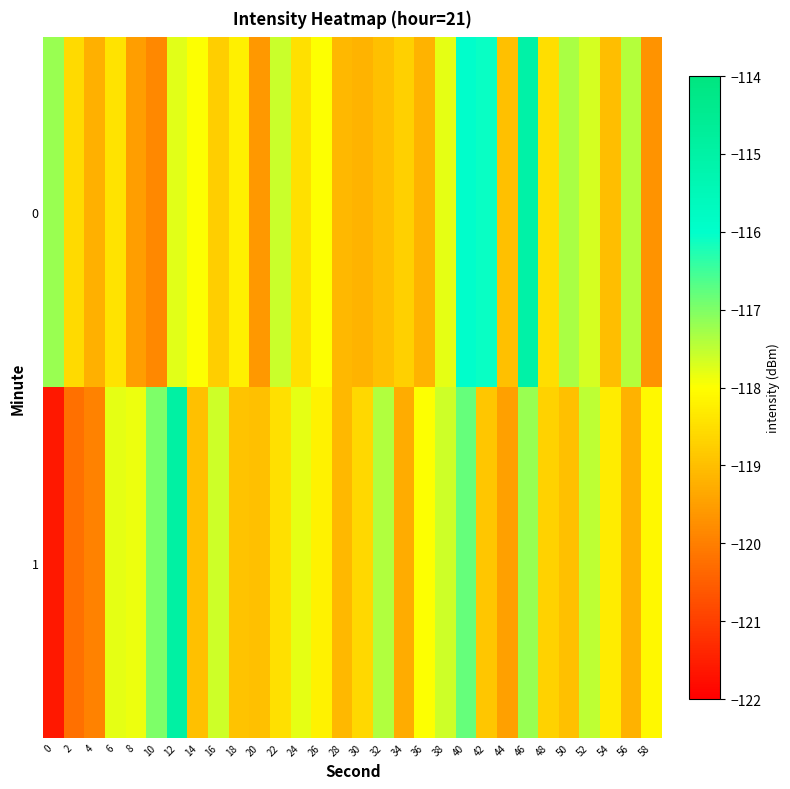

Between 50 and 8, which is larger?

50